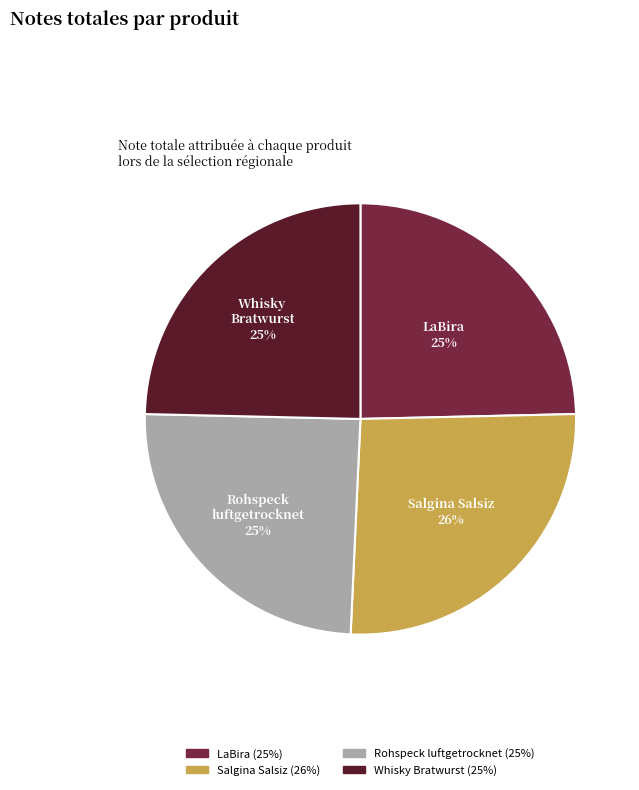

To the nearest percent, what portion does LaBira represent?

25%